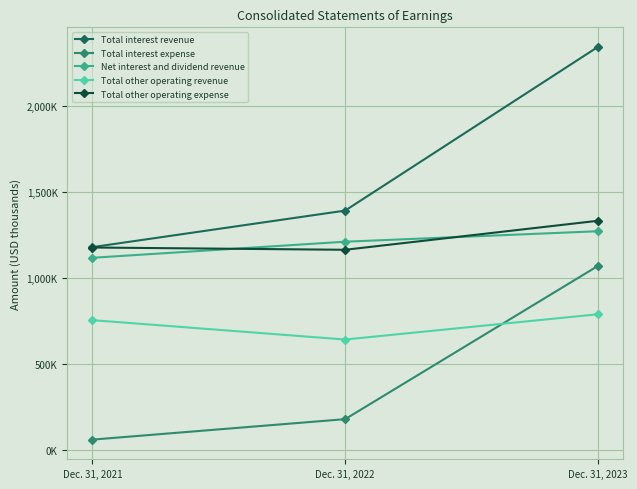

What is the value of the Total other operating revenue point at the 1st from the left?

755775